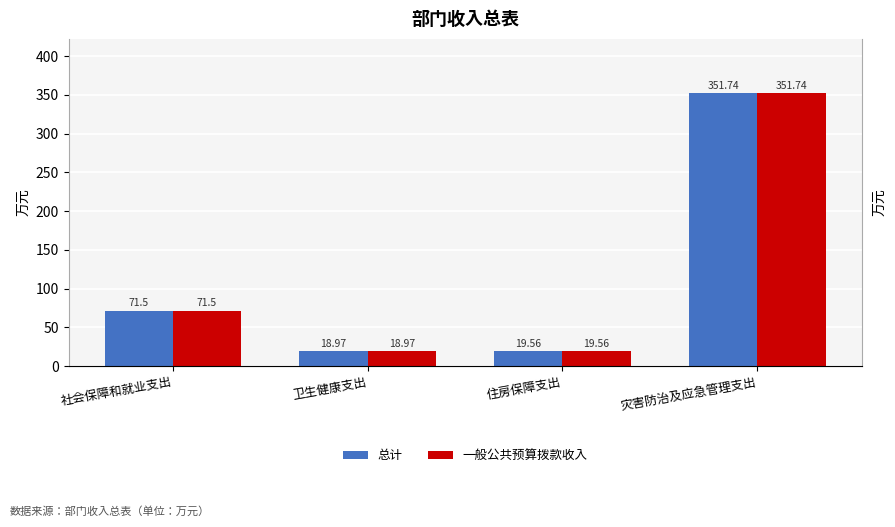

Which series changed the most between 卫生健康支出 and 灾害防治及应急管理支出?

总计